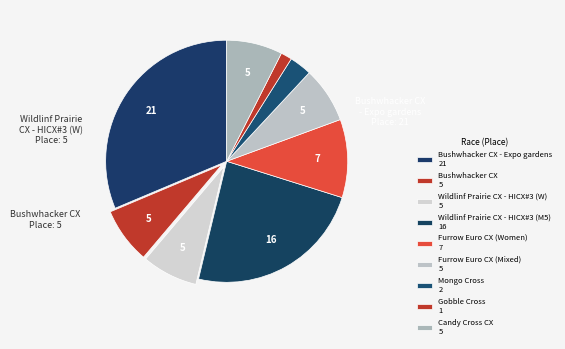

Count the number of slices in the pie.

9